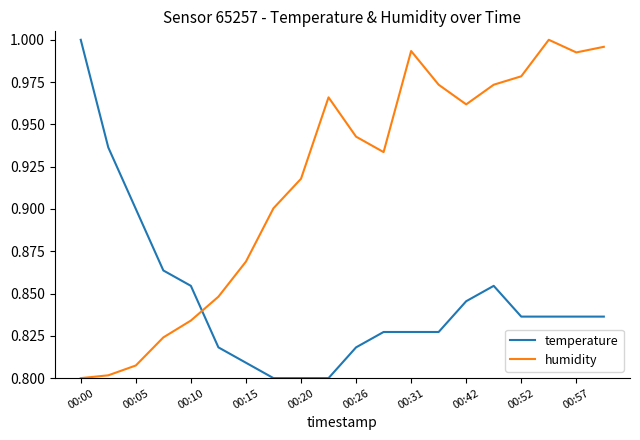

Which series has the largest total across all categories?

humidity